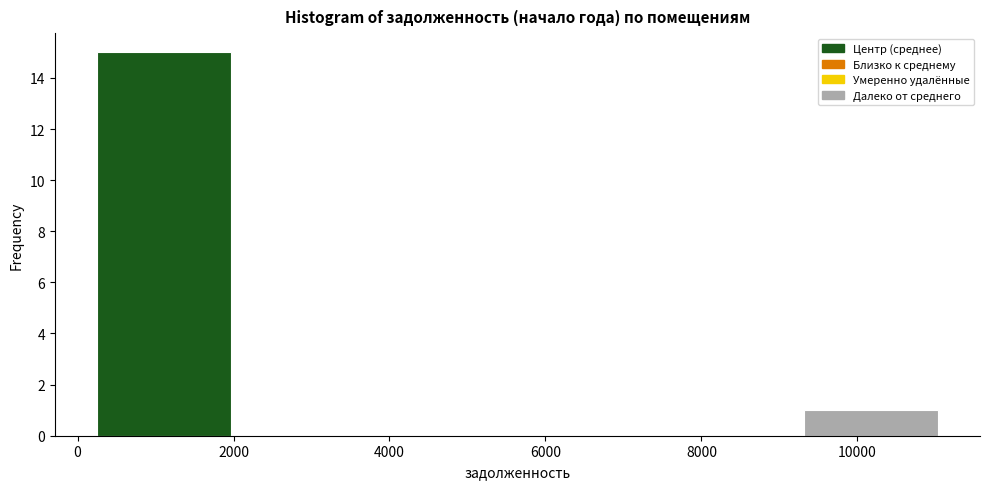

Which range on the x-axis has the tallest bar?

200 to 2000